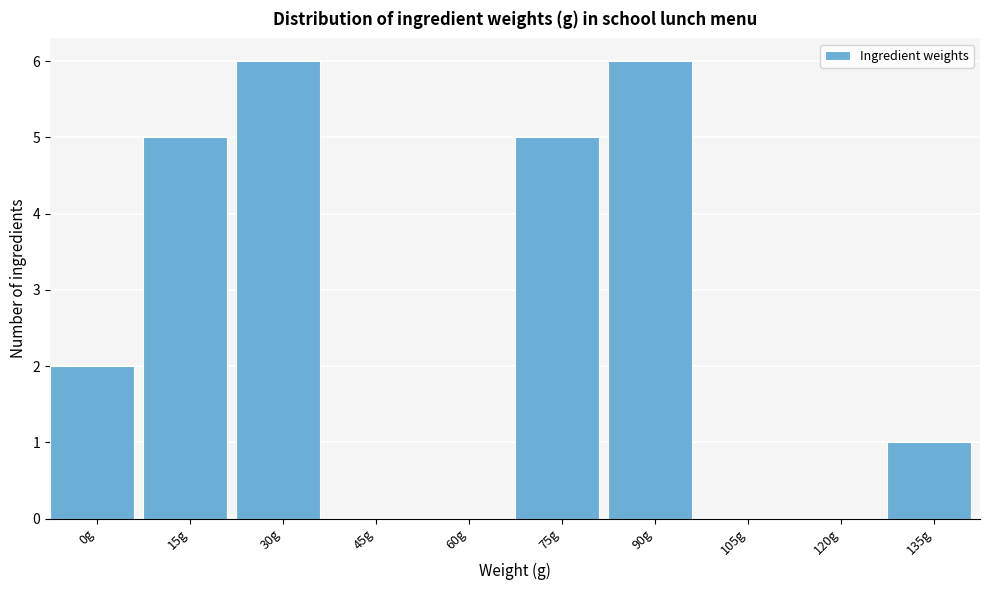

Reading right to left, list all the values displayed in this chart.

135g=1	120g=0	105g=0	90g=6	75g=5	60g=0	45g=0	30g=6	15g=5	0g=2